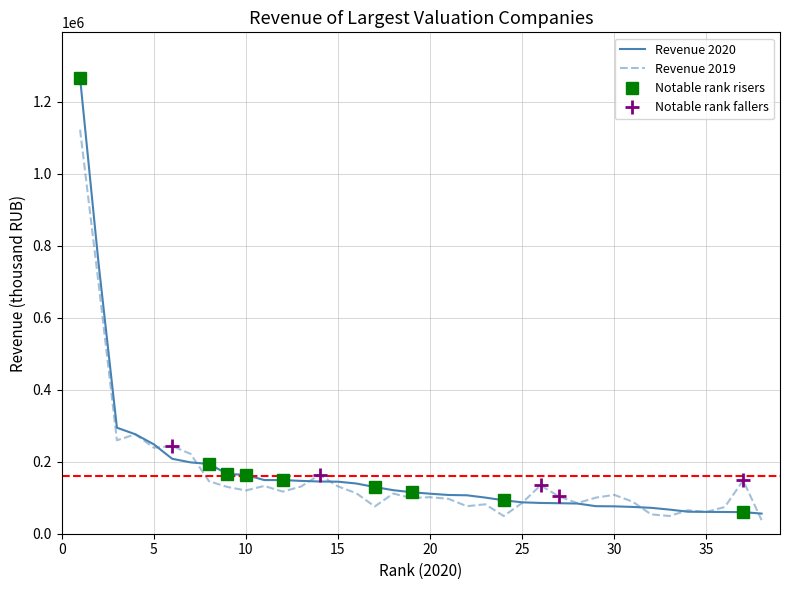

Rank the series by their maximum value, from lowest to highest.

Revenue 2019, Revenue 2020